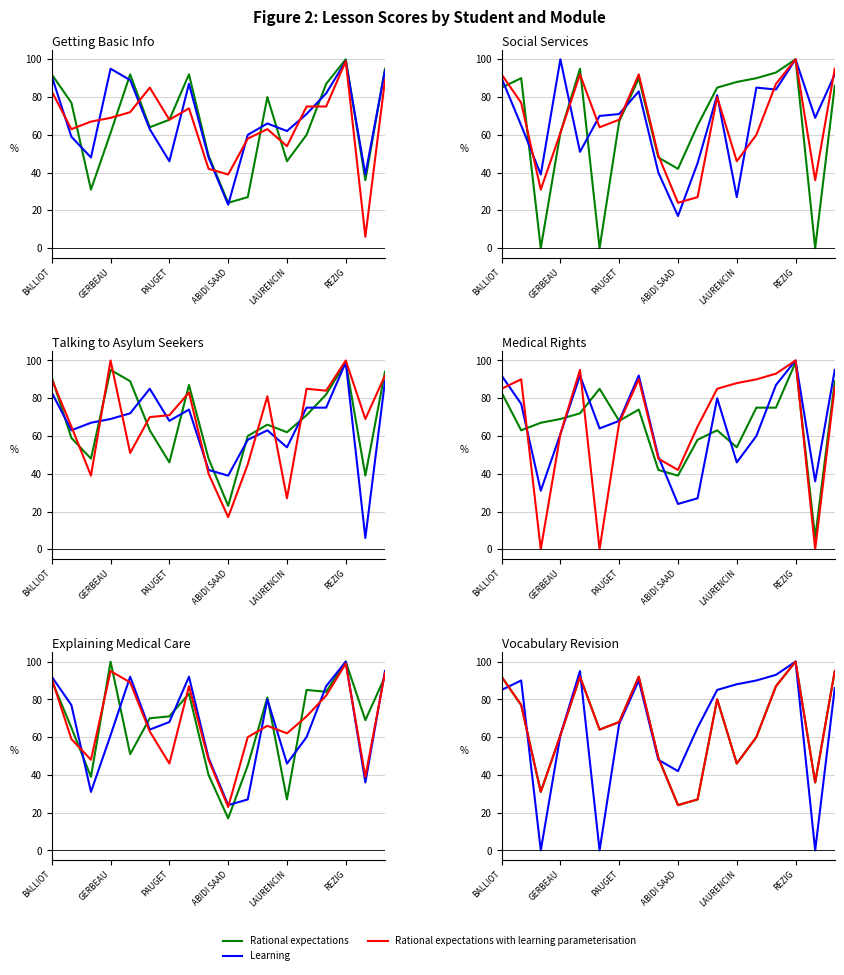

In Rational expectations with learning parameterisation, how many points are higher than both neighbors (excluding endpoints)?

4